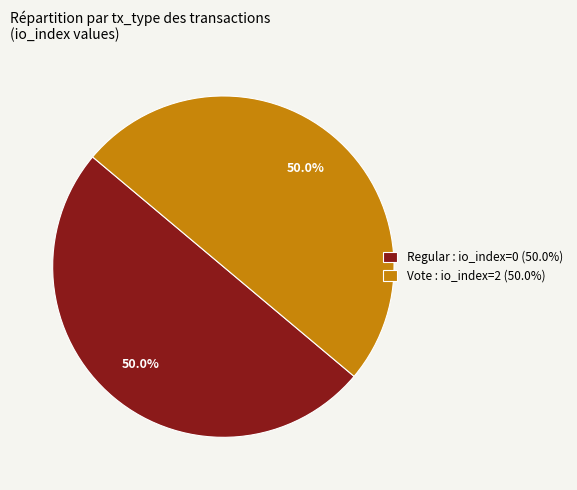

Approximately how many times larger is the value at Vote : io_index=2 (50.0%) compared to Regular : io_index=0 (50.0%)?

1.0